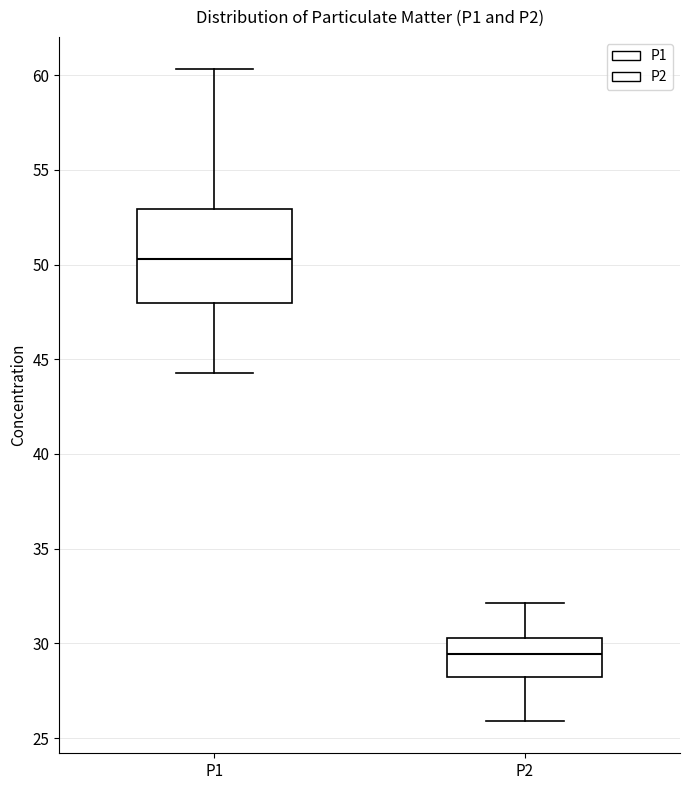

Which box has the lowest median line?

P2